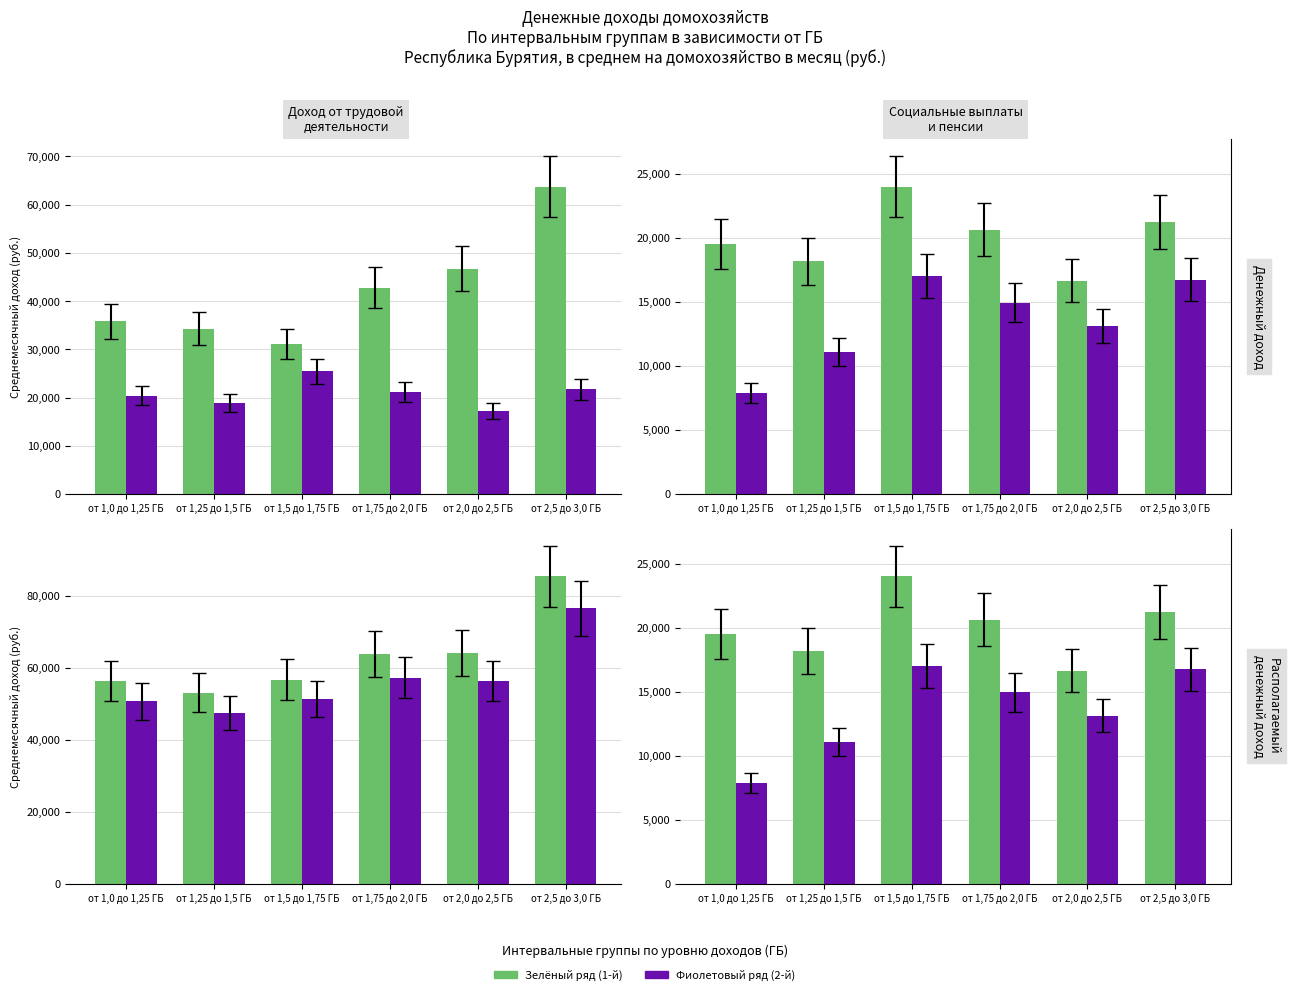

Which series has the largest range (max minus min)?

Доход от трудовой деятельности